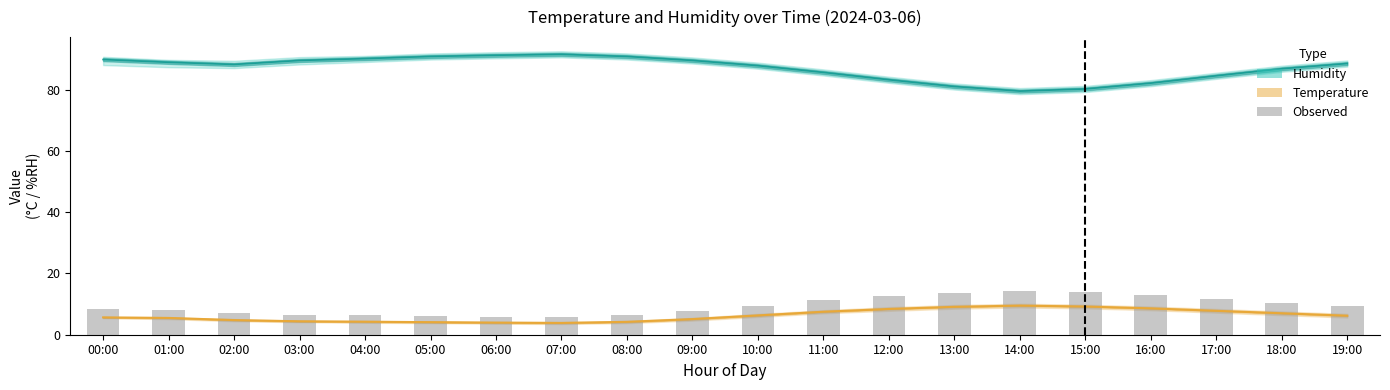

How many values exceed 9?

10